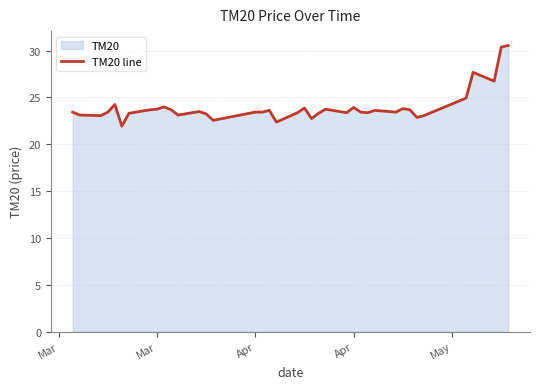

How many data points does each series have?

40